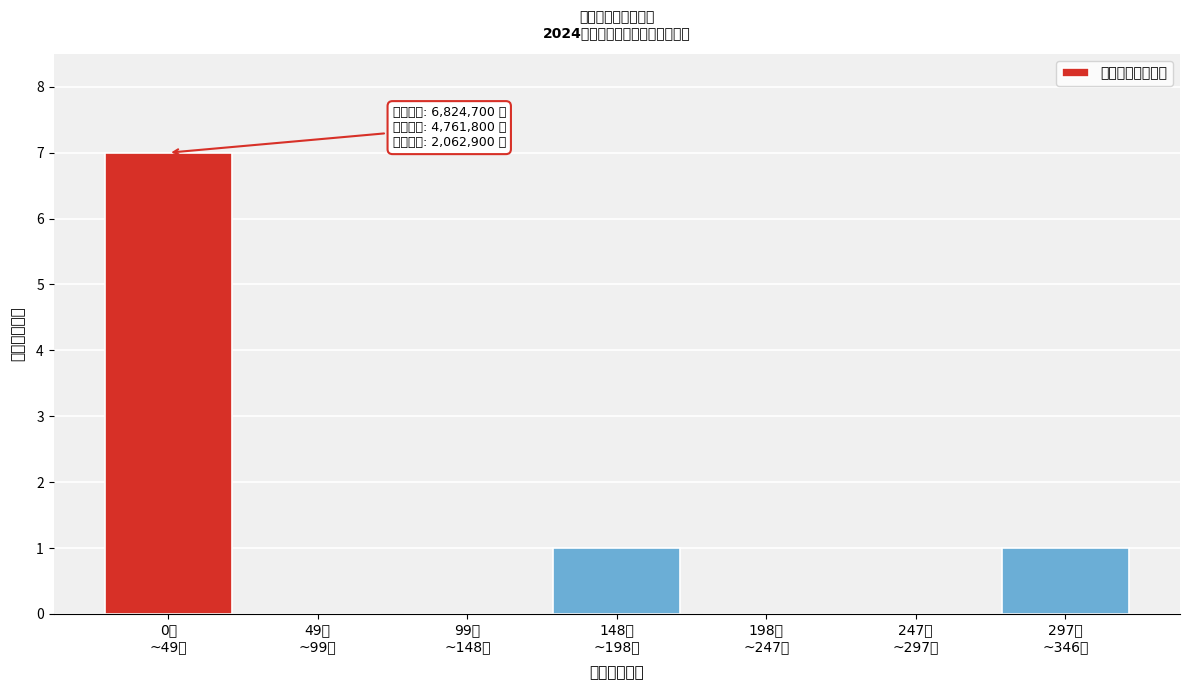

What is the sum of all values?

9